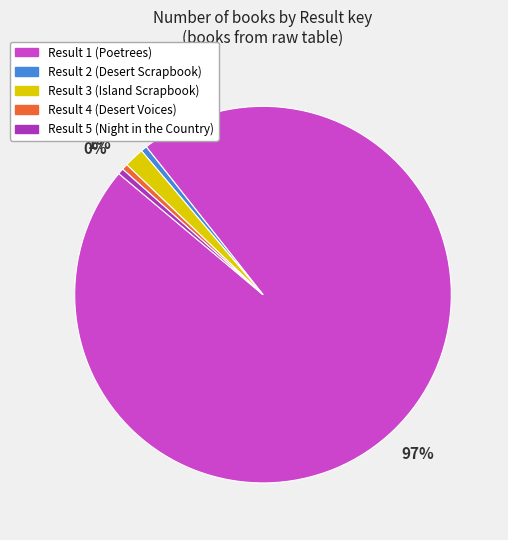

Which category has the biggest portion of the pie?

Result 1 (Poetrees)